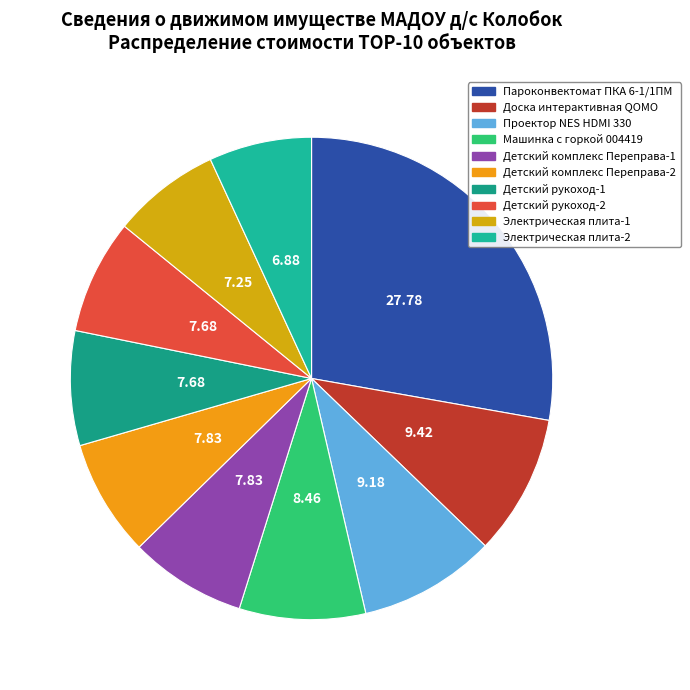

Count the number of slices in the pie.

10